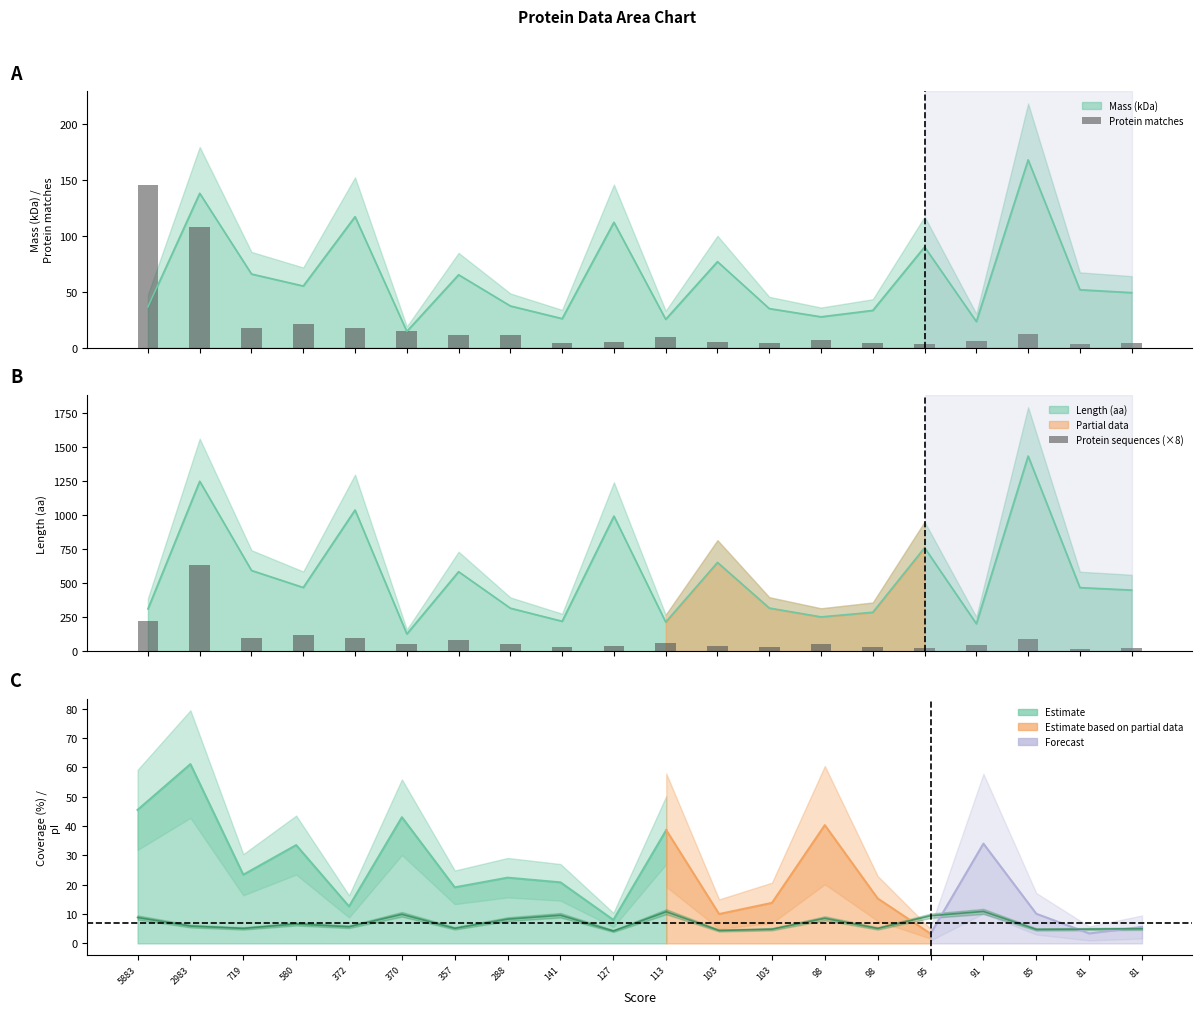

How many values in the Protein sequences (×8) series exceed 56?

8